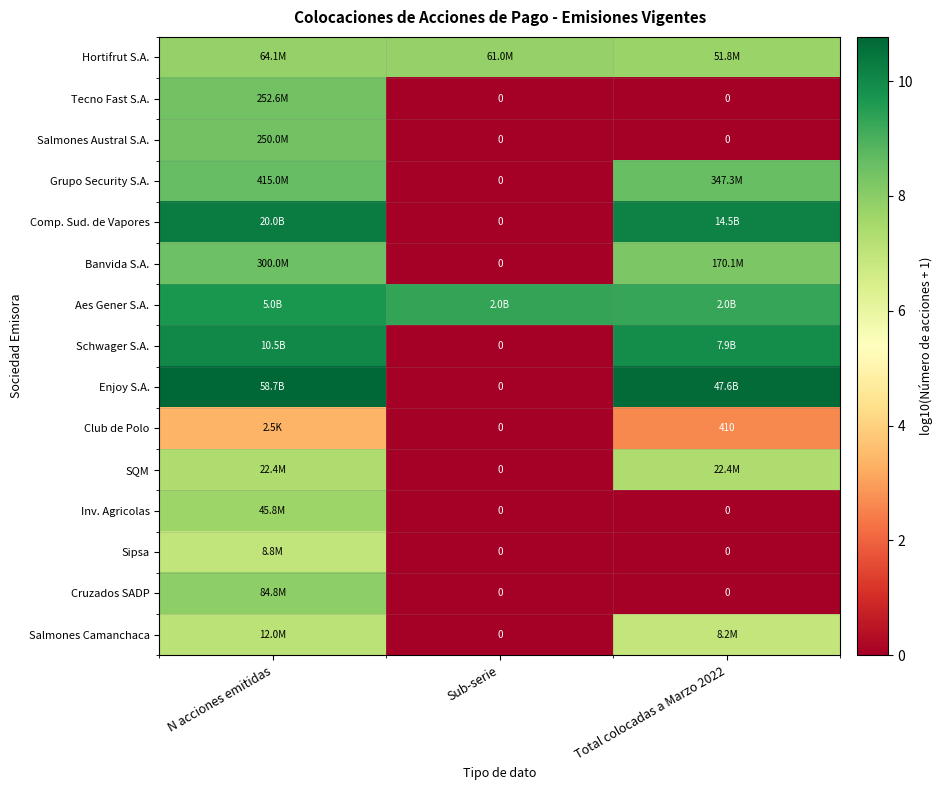

Which has a higher value, N acciones emitidas or Total colocadas a Marzo 2022?

N acciones emitidas